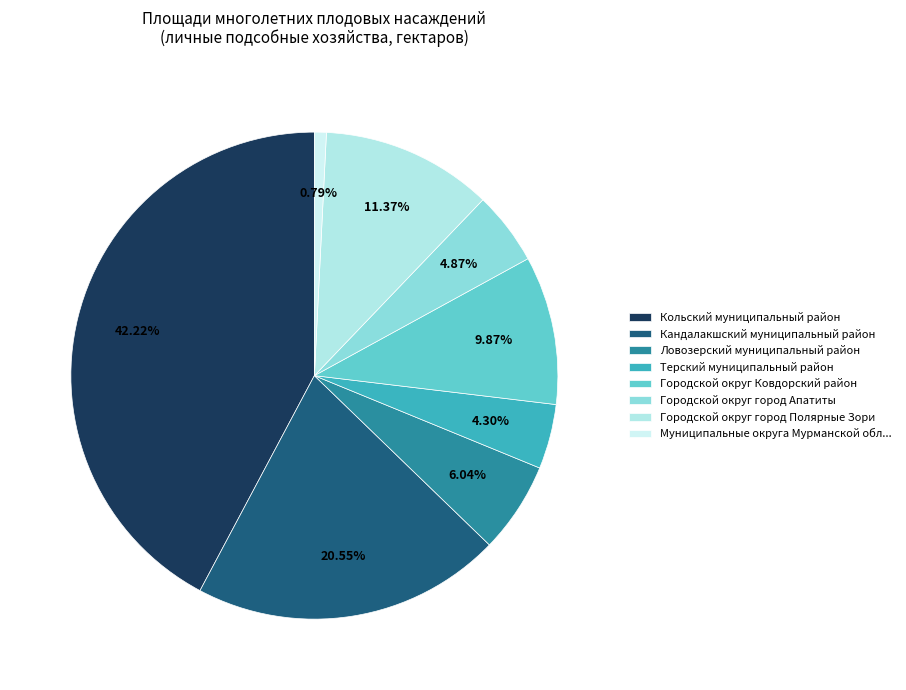

How many slices are in this pie chart?

8